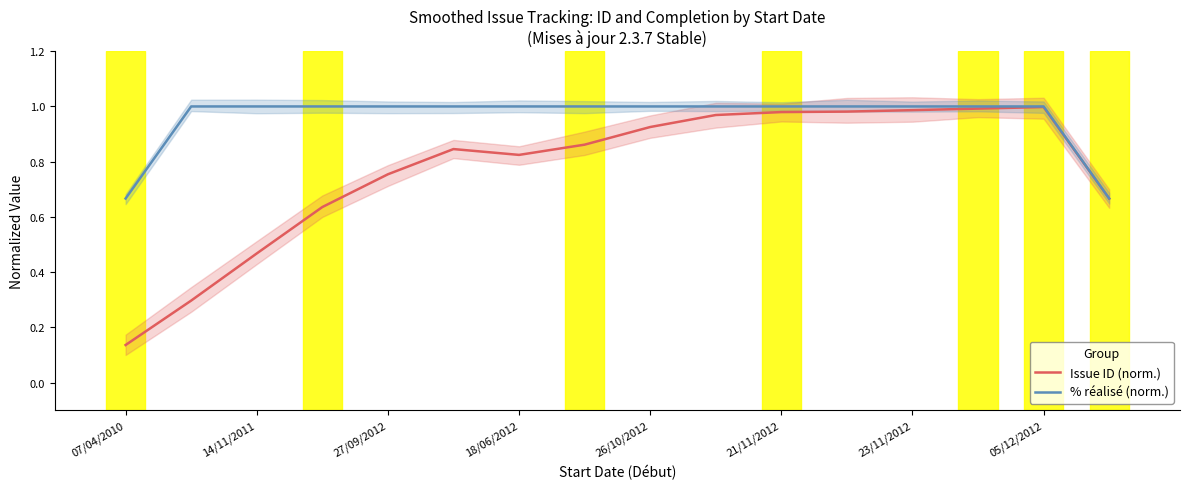

Where is Issue ID (norm.) nearest to the value 0?

07/04/2010